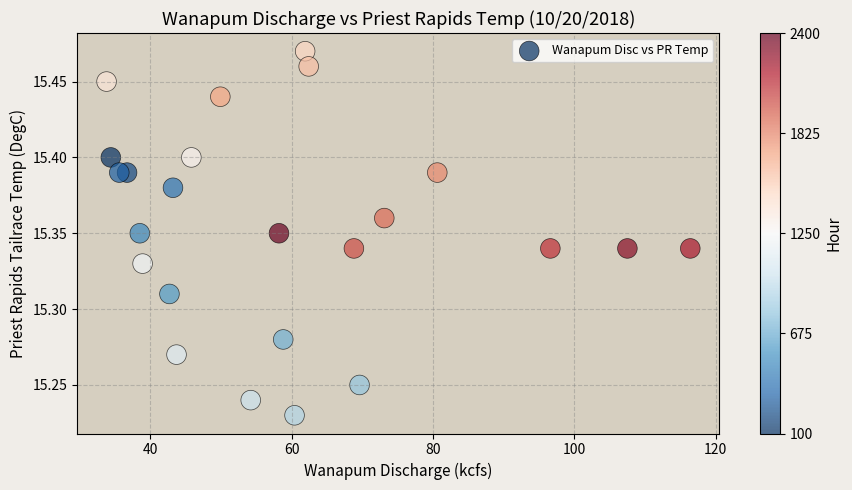

What is the range of X values (max minus min)?

82.6